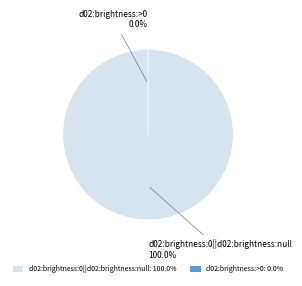

How many segments does this pie chart have?

2